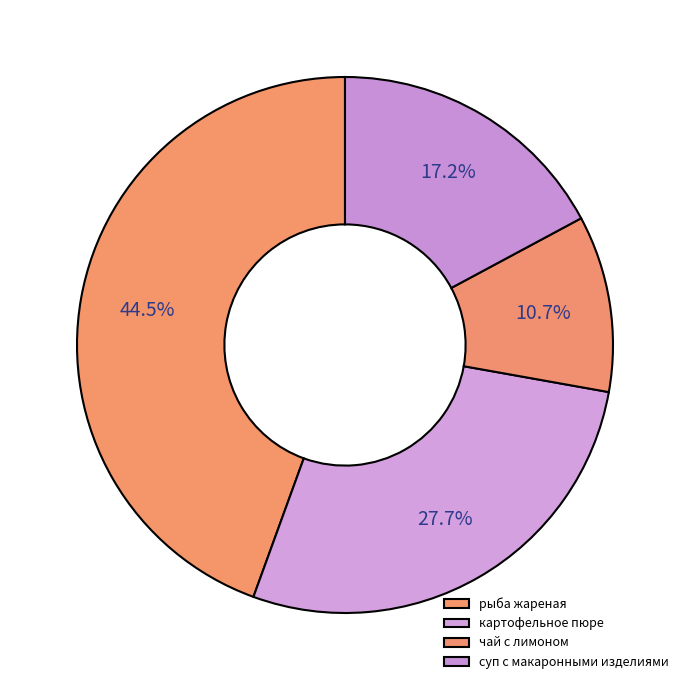

What percentage is the картофельное пюре slice, to the nearest percent?

28%